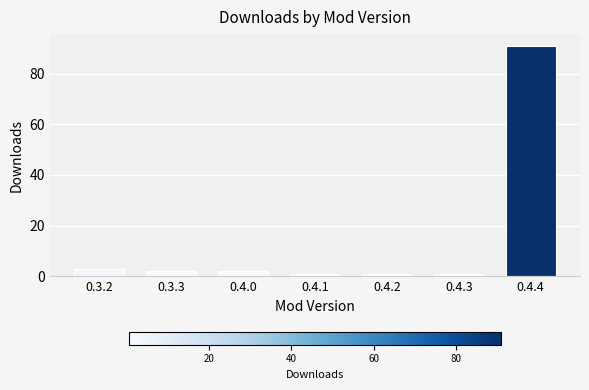

What is the minimum value shown in the chart?

1